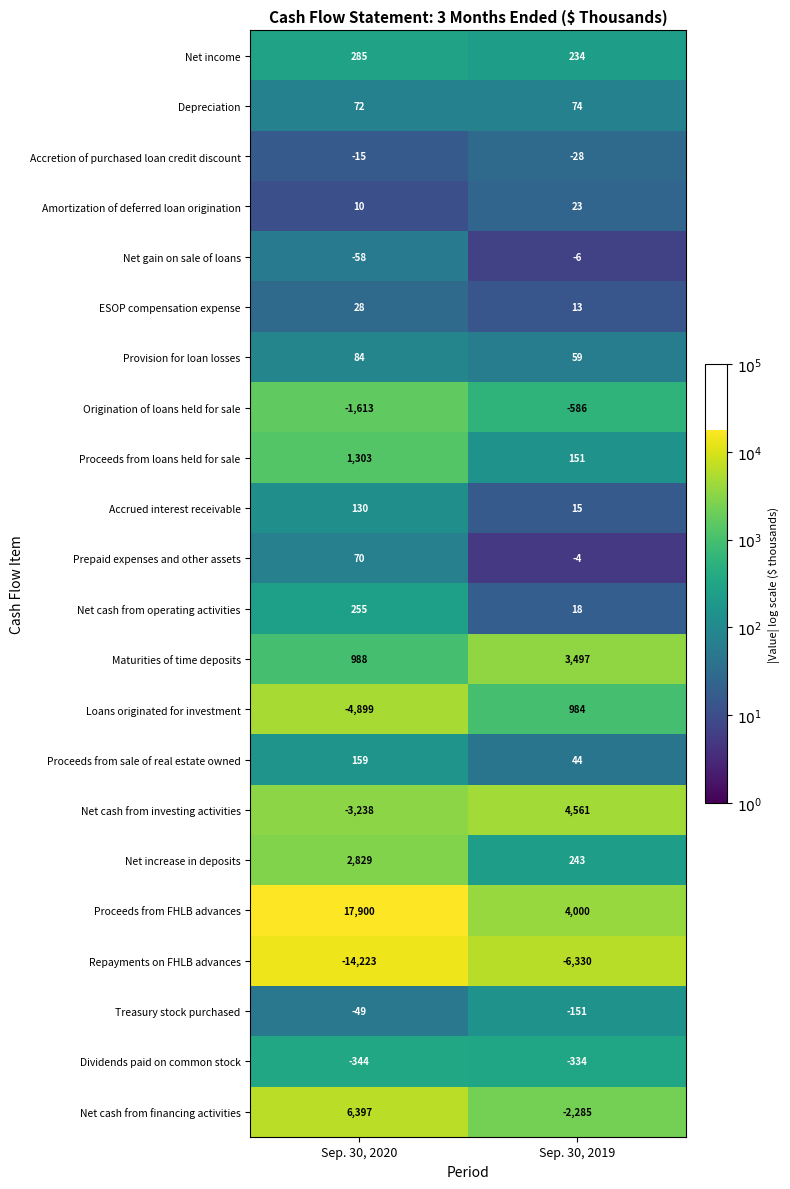

Which series has the largest total across all categories?

Proceeds from FHLB advances